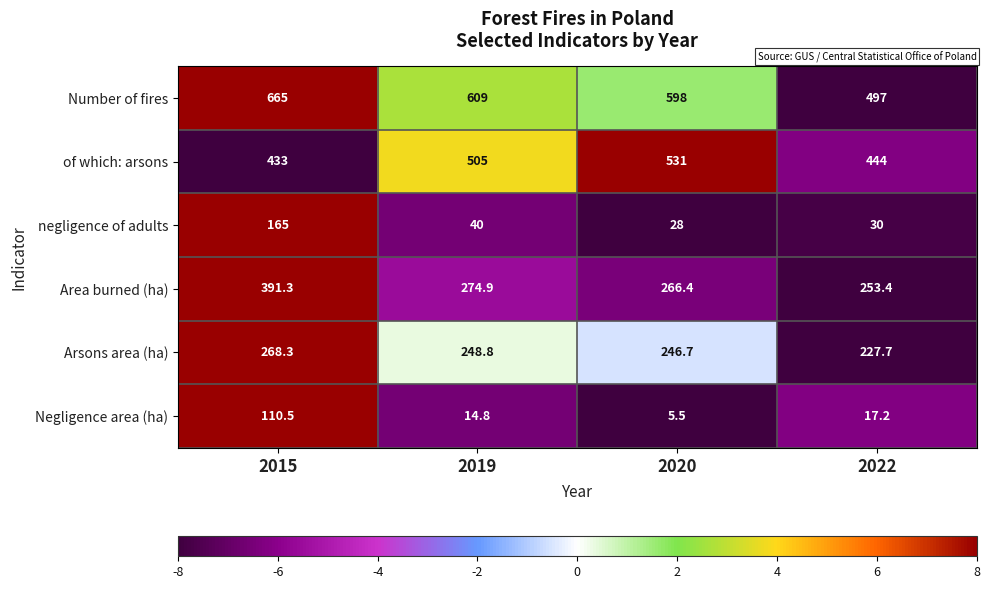

Reading right to left, list all the values displayed in this chart.

Number of fires: 497.0	598.0	609.0	665.0
of which: arsons: 444.0	531.0	505.0	433.0
negligence of adults: 30.0	28.0	40.0	165.0
Area burned (ha): 253.4	266.4	274.9	391.3
Arsons area (ha): 227.7	246.7	248.8	268.3
Negligence area (ha): 17.2	5.5	14.8	110.5